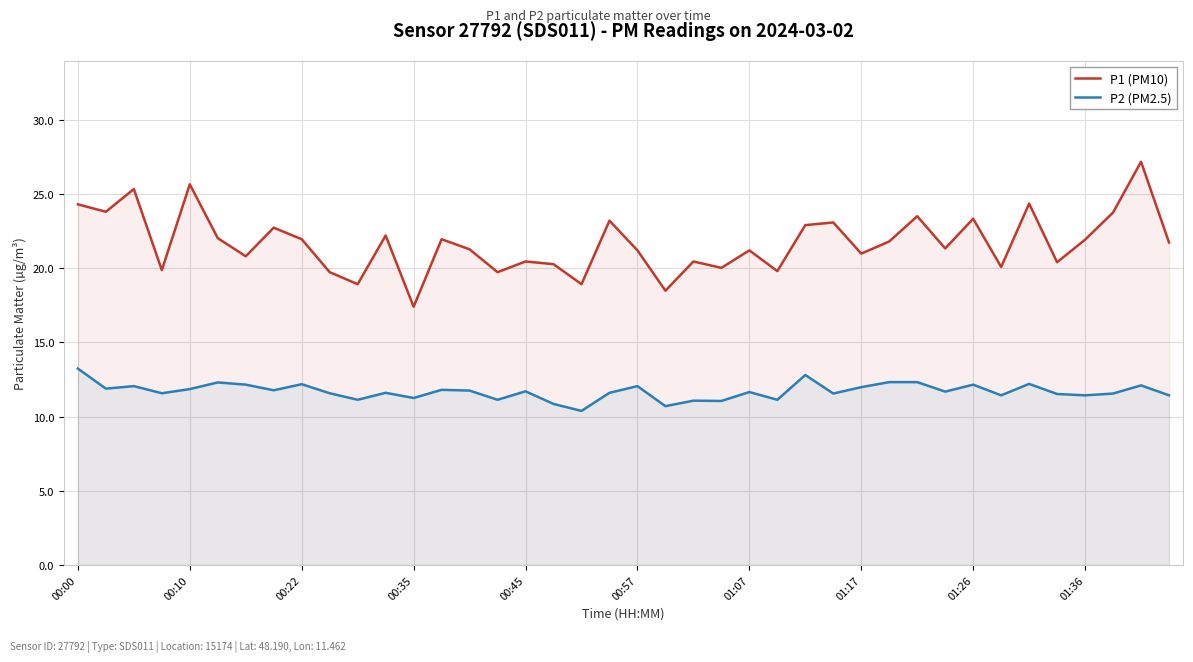

Rank the series by their maximum value, from highest to lowest.

P1 (PM10), P2 (PM2.5)